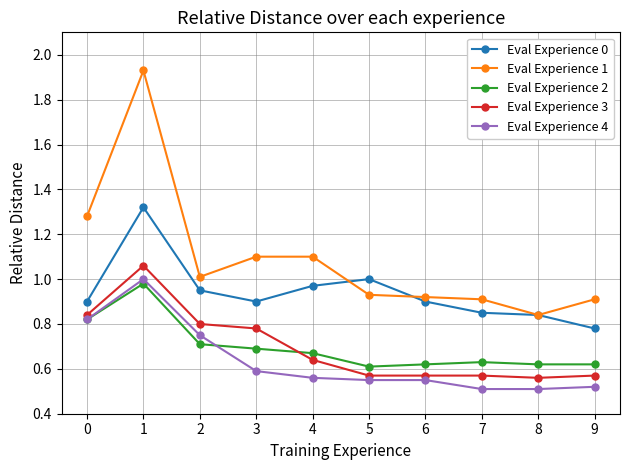

How many lines are shown in the chart?

5